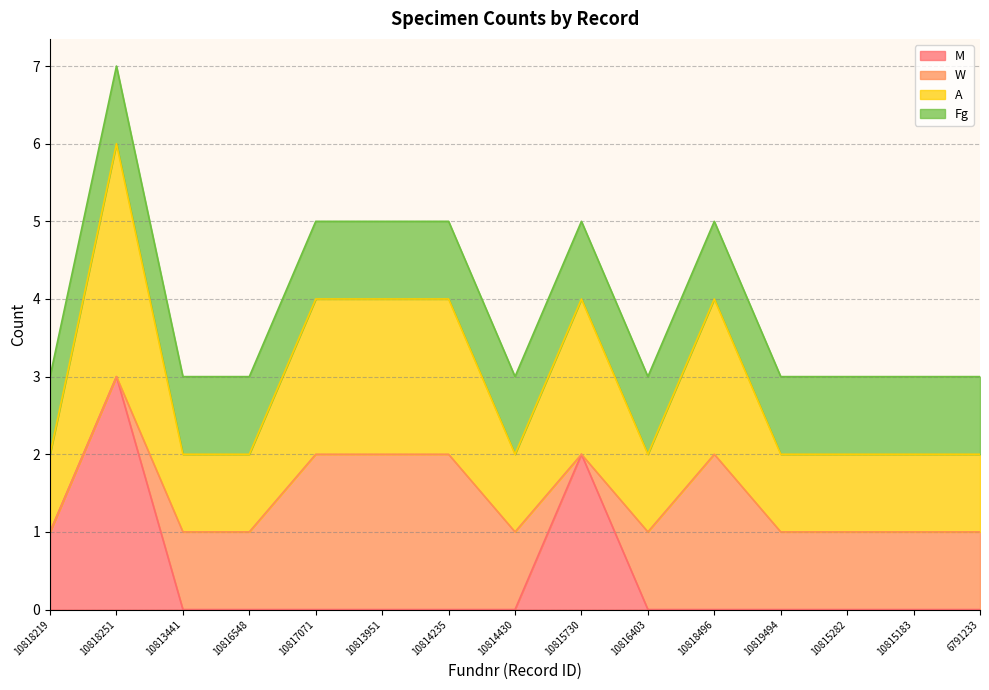

What is the difference between the second highest and minimum values in the M series?

2